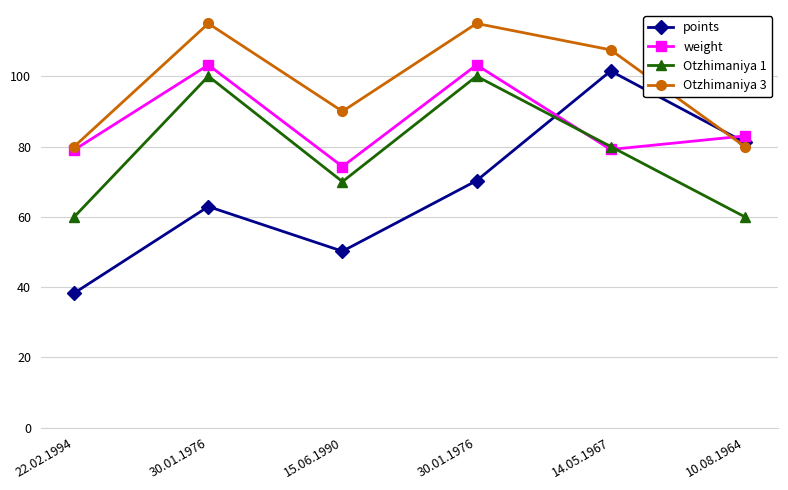

Rank the categories by weight value from highest to lowest.

30.01.1976, 30.01.1976, 10.08.1964, 14.05.1967, 22.02.1994, 15.06.1990